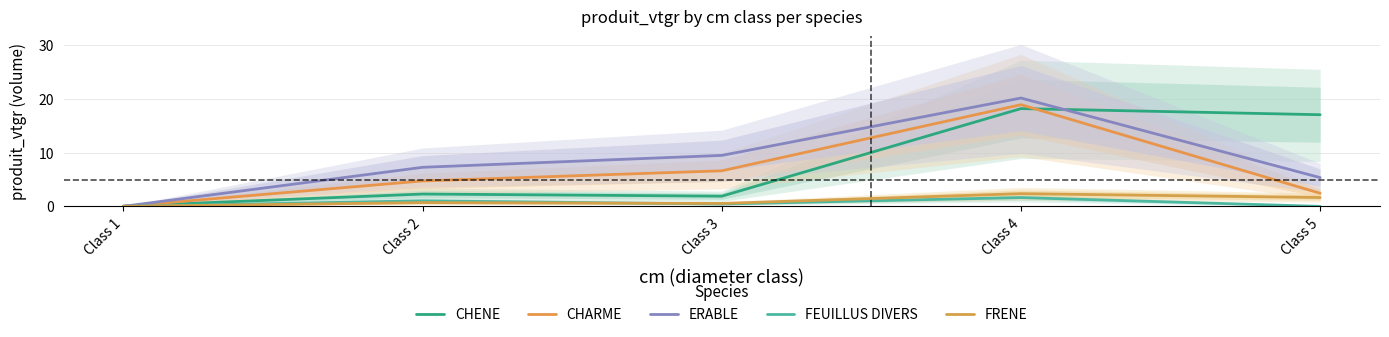

True or false: CHARME has a value of 2.4 at Class 5.

True